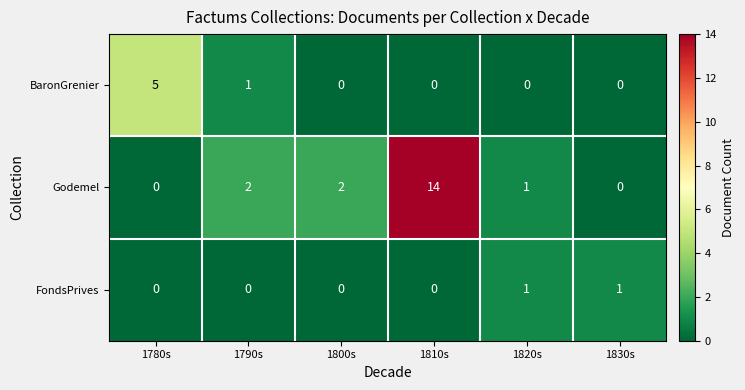

Reading left to right, what are all the values shown in this chart?

BaronGrenier: 5	1	0	0	0	0
Godemel: 0	2	2	14	1	0
FondsPrives: 0	0	0	0	1	1